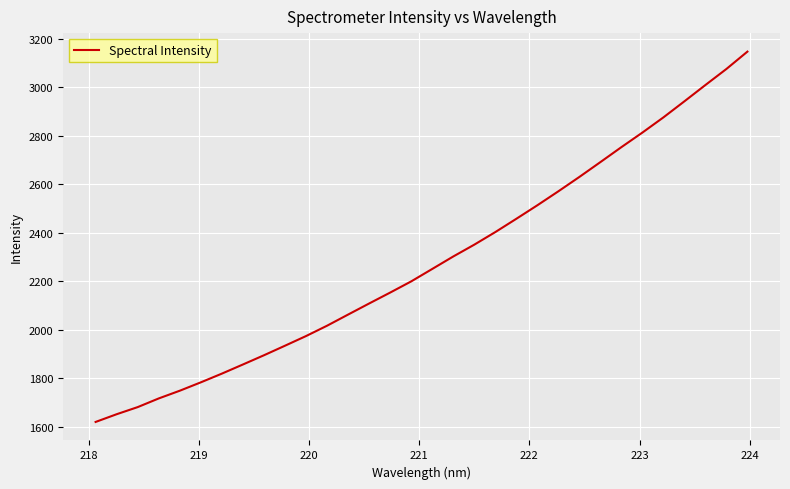

What is the maximum value shown in the chart?

3146.1